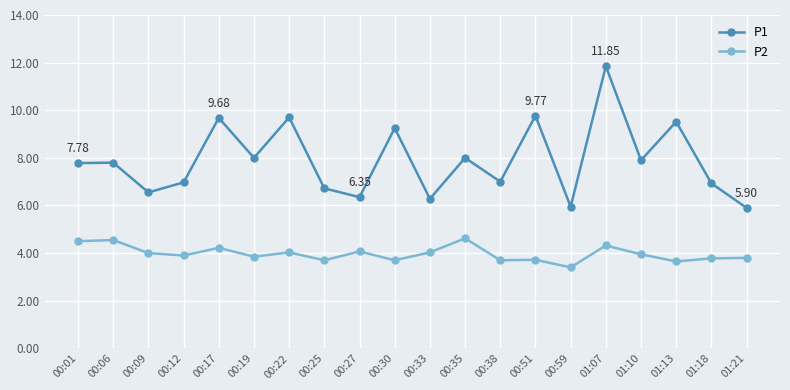

How many lines are shown in the chart?

2